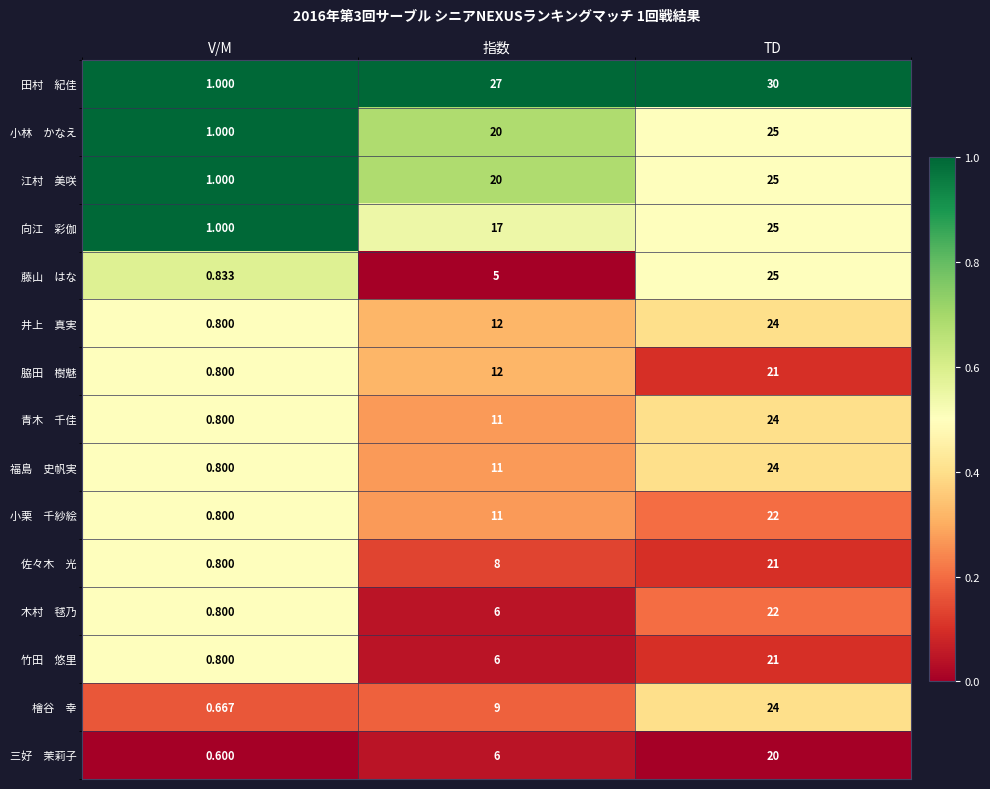

Which category has the highest value across all series?

TD